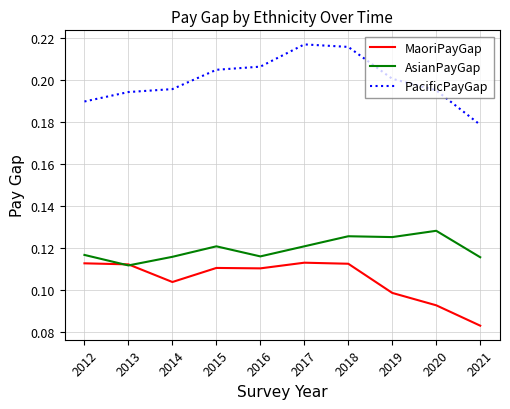

At 2017, list the series in order from largest to smallest.

PacificPayGap, AsianPayGap, MaoriPayGap